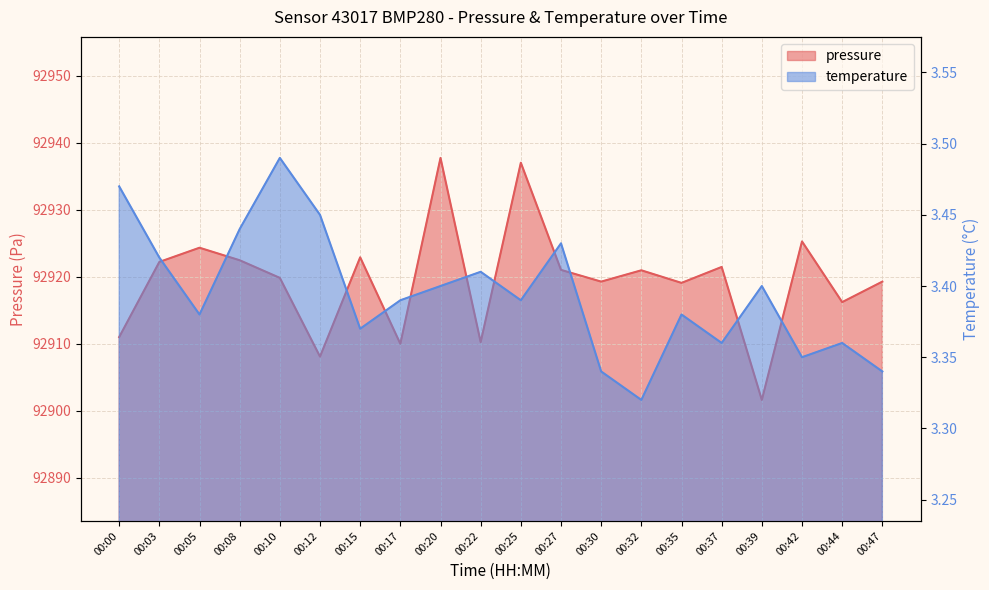

List the series in order of their peak value, lowest first.

temperature, pressure